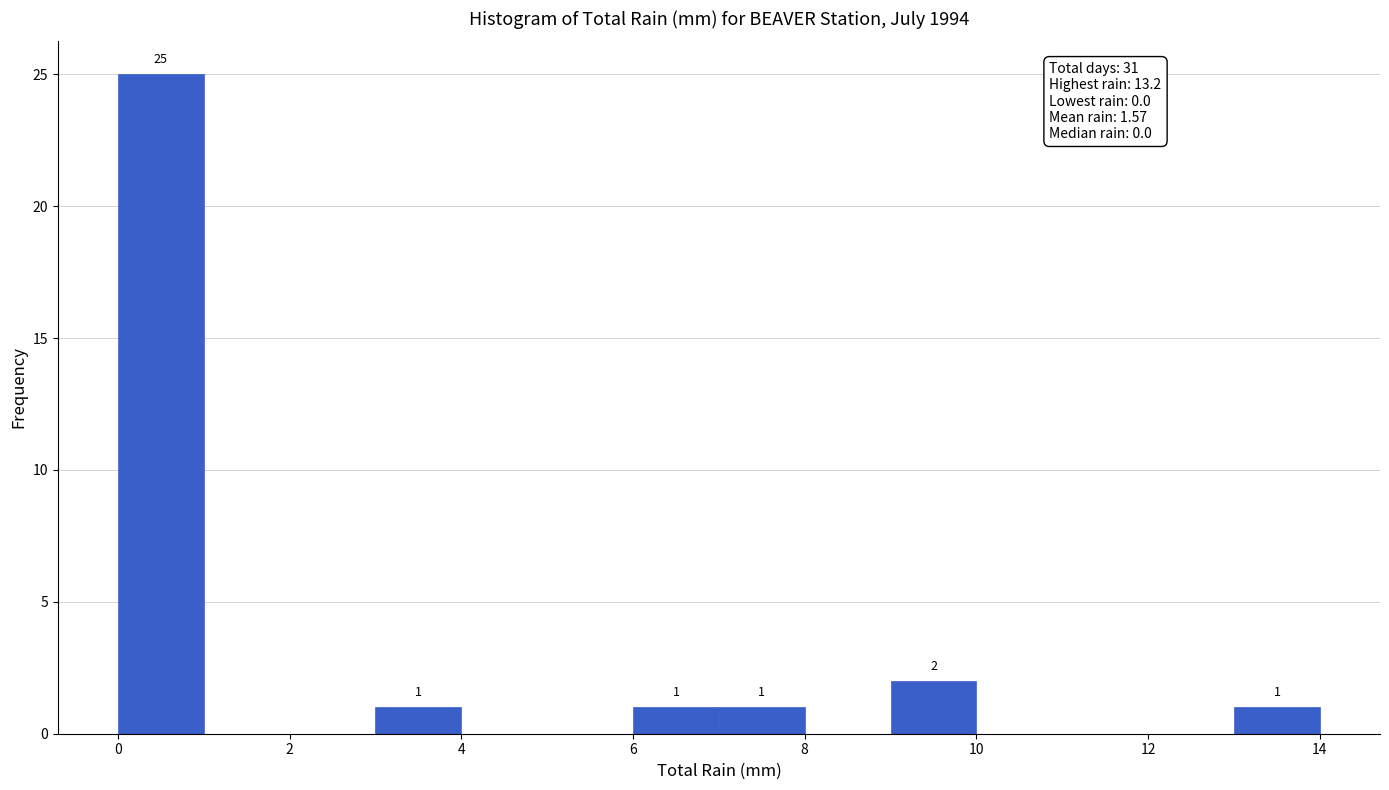

Which range on the x-axis has the tallest bar?

0 to 1